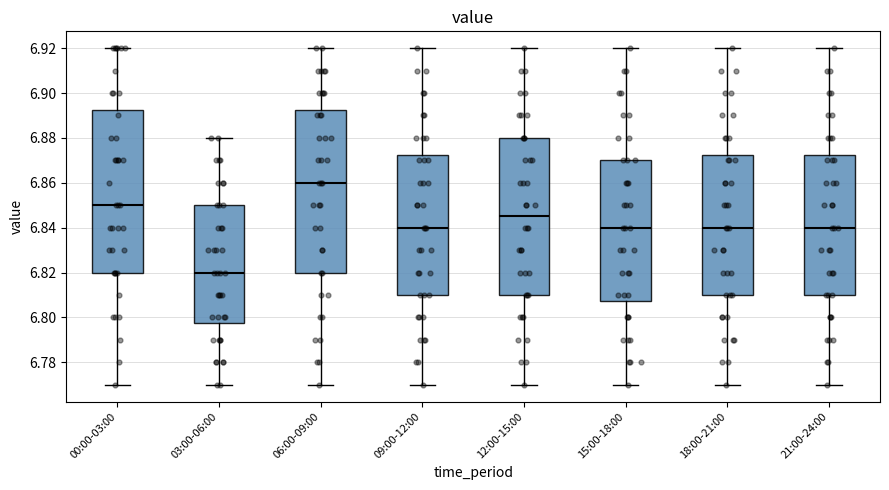

Which box's median line is the highest?

06:00-09:00